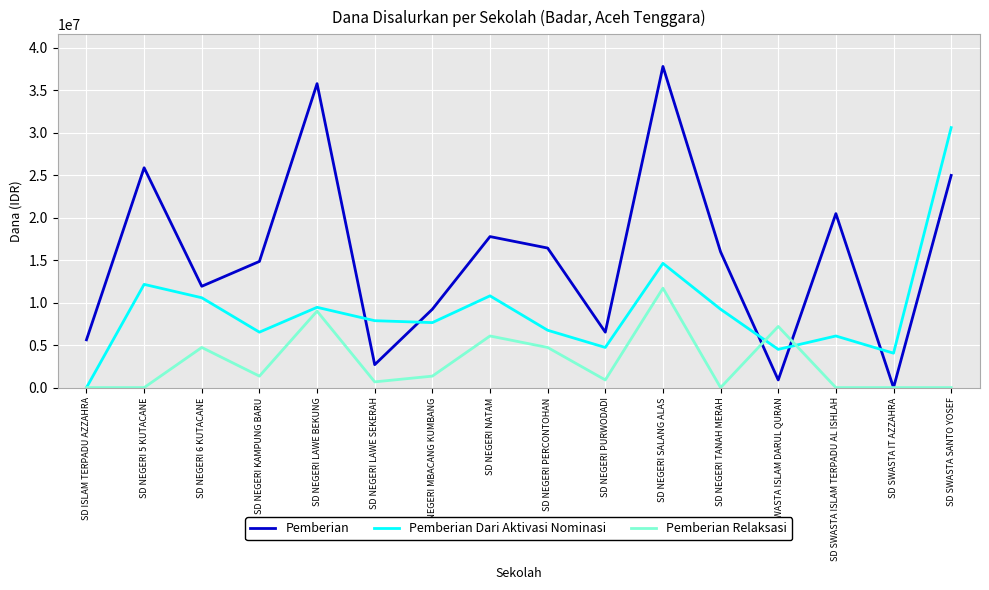

What position from the right is SD NEGERI MBACANG KUMBANG?

10